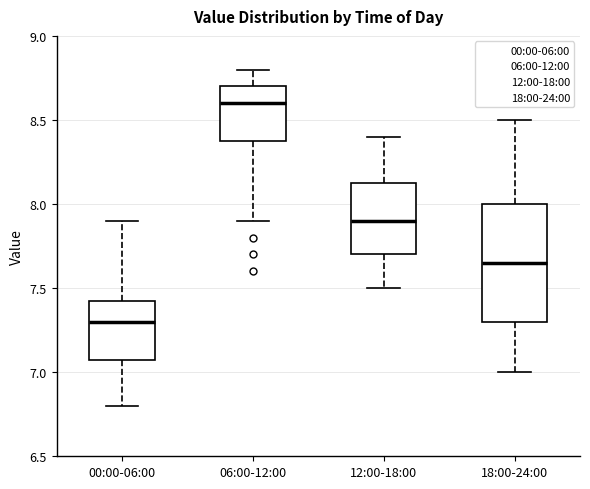

Which box is the tallest, from its lower edge to its upper edge?

18:00-24:00